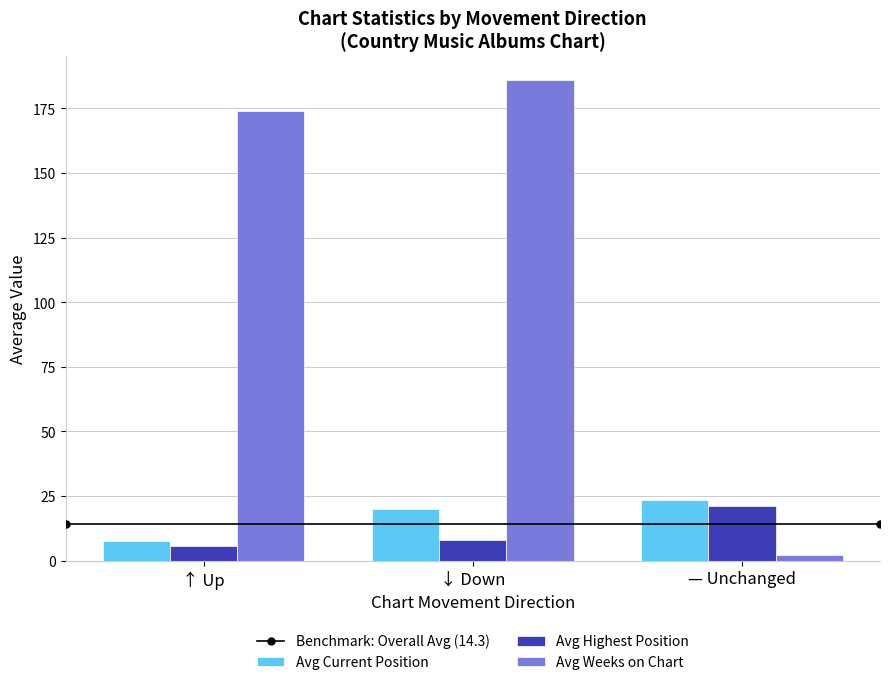

True or false: Avg Current Position has a value of 7.6 at ↑ Up.

True